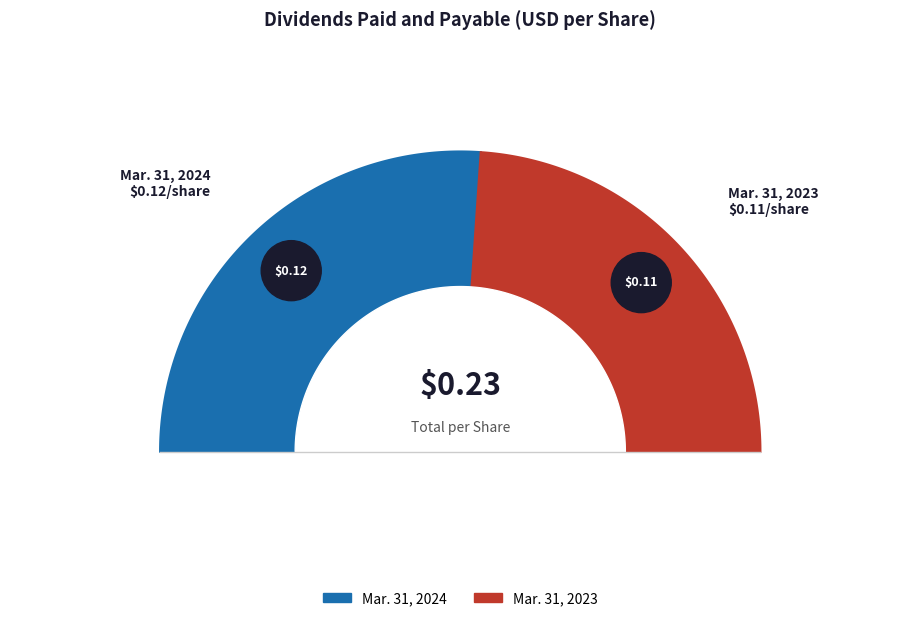

How many slices are in this pie chart?

2